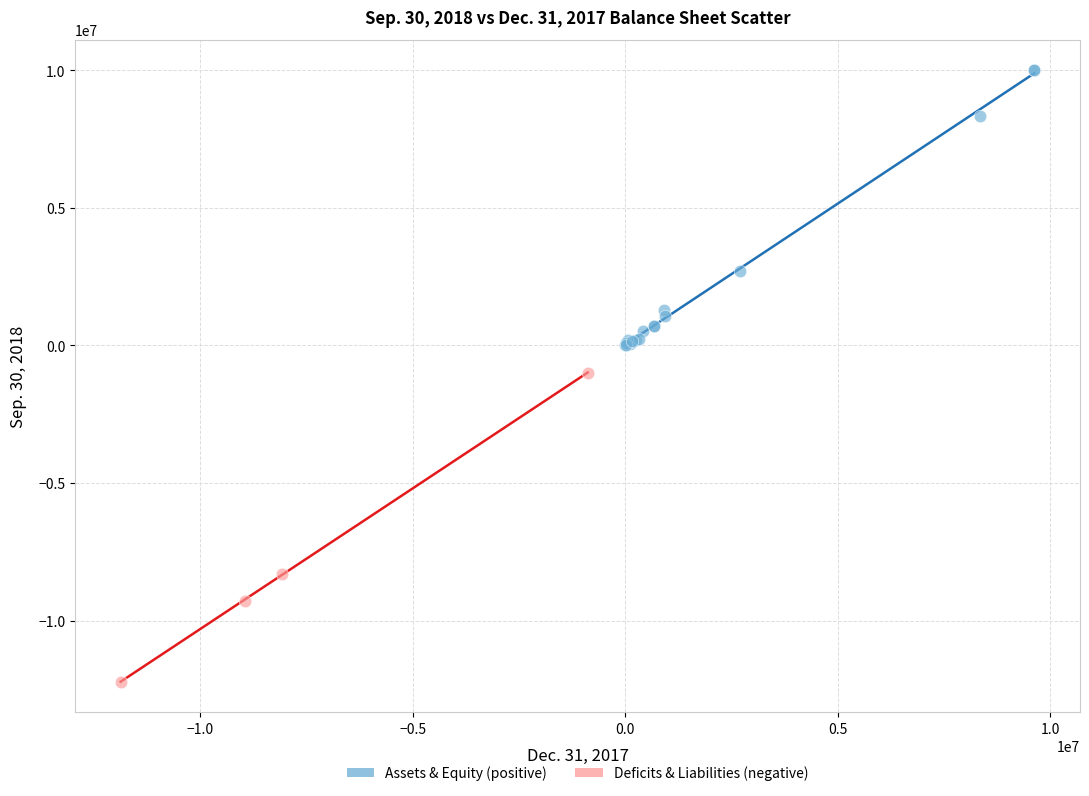

What are all the series names shown in the legend?

Assets & Equity (positive), Deficits & Liabilities (negative)